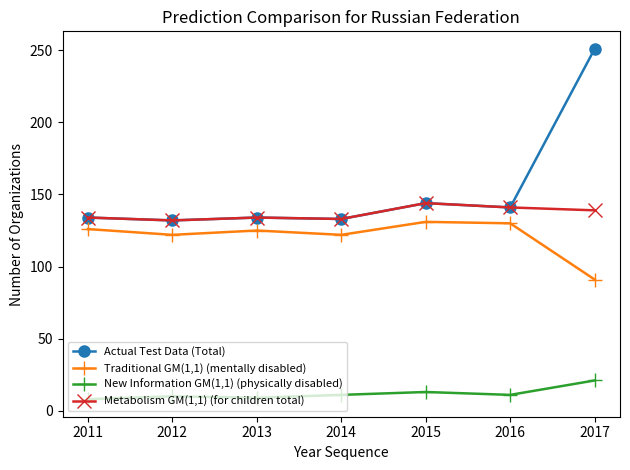

True or false: Traditional GM(1,1) (mentally disabled) and Metabolism GM(1,1) (for children total) cross at least once.

False